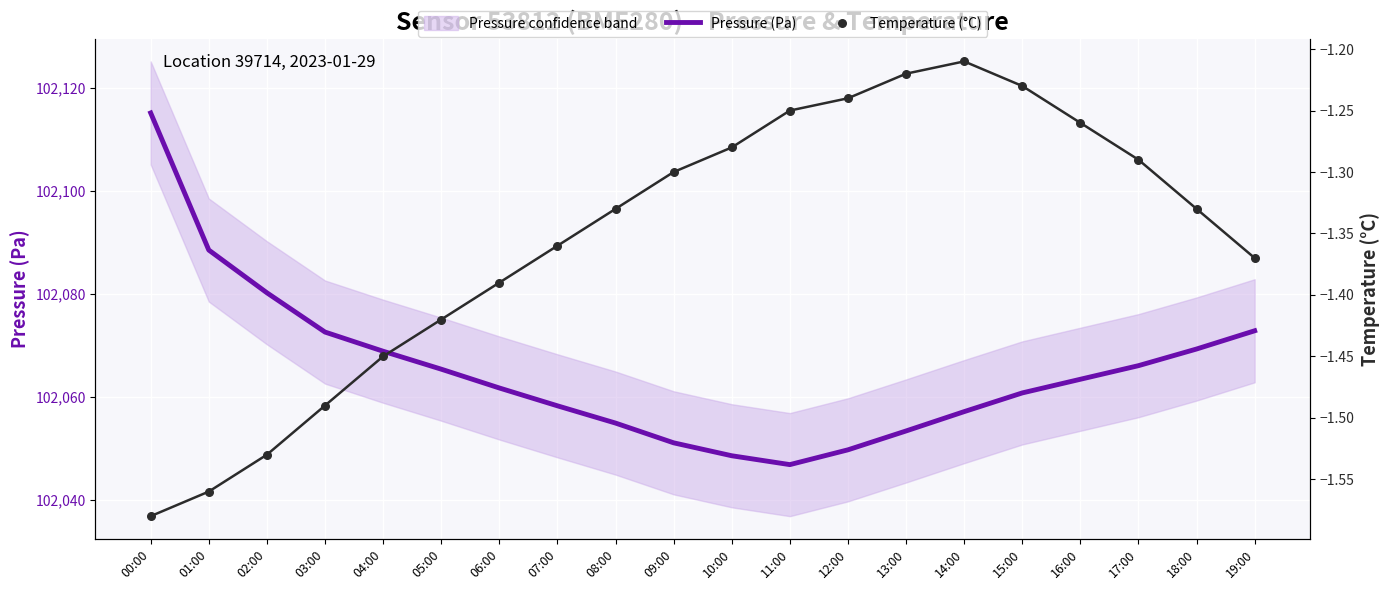

Which series has the largest Y range (max minus min)?

Pressure (Pa)